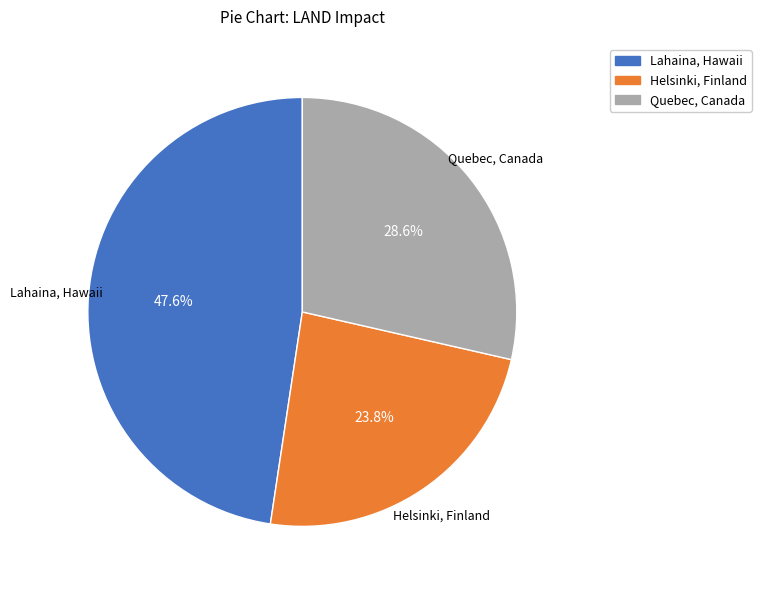

Does any single category account for the majority?

No